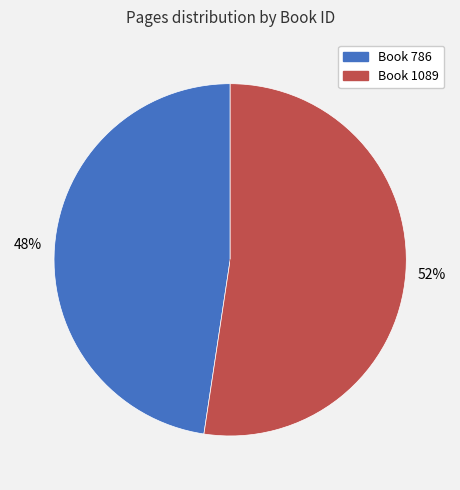

What percentage is the Book 786 slice, to the nearest percent?

48%